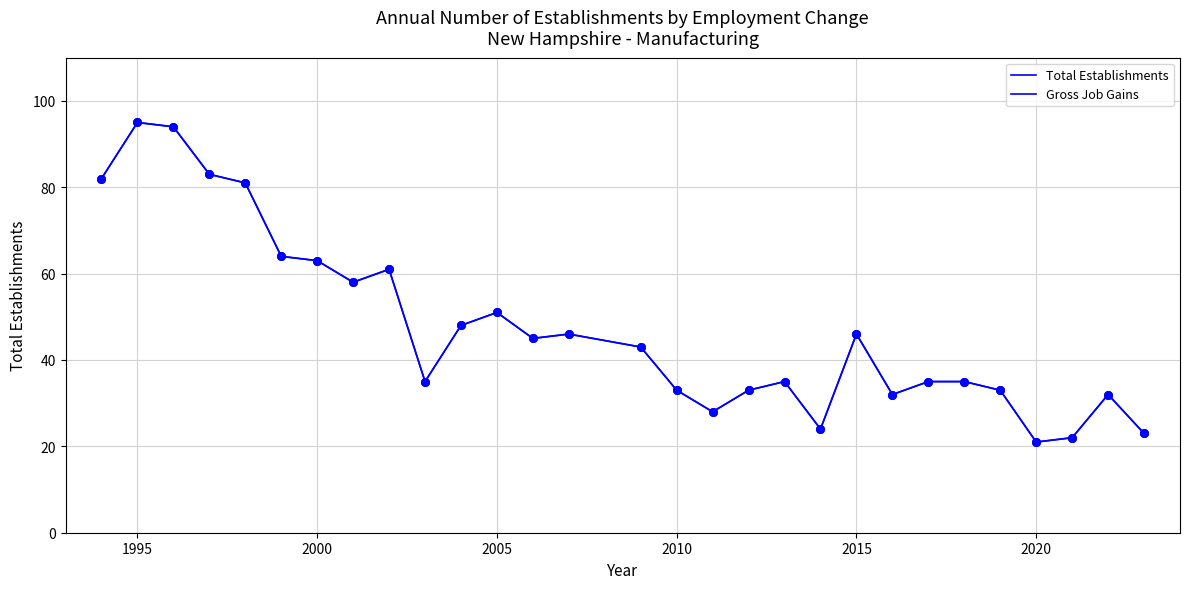

Does the chart have visible grid lines?

Yes